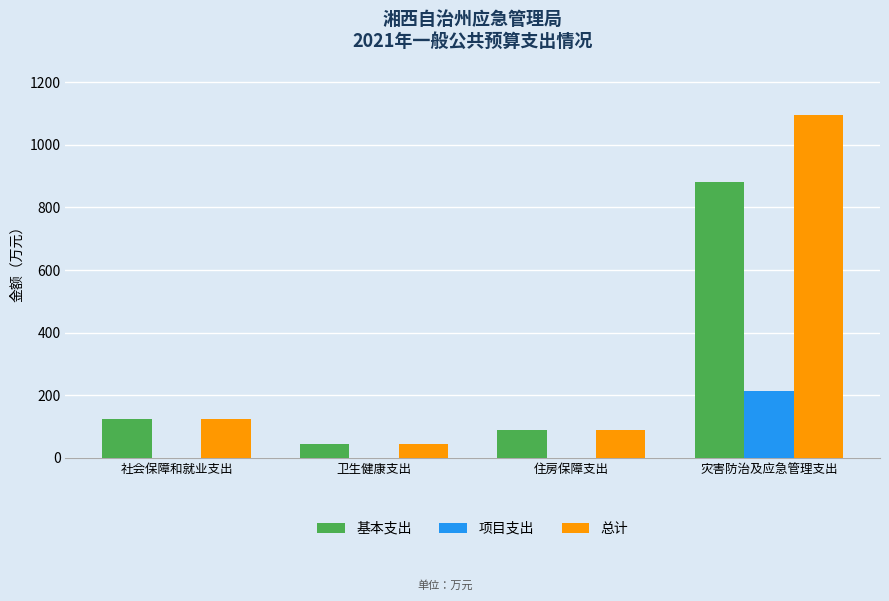

How many groups of bars are there?

4